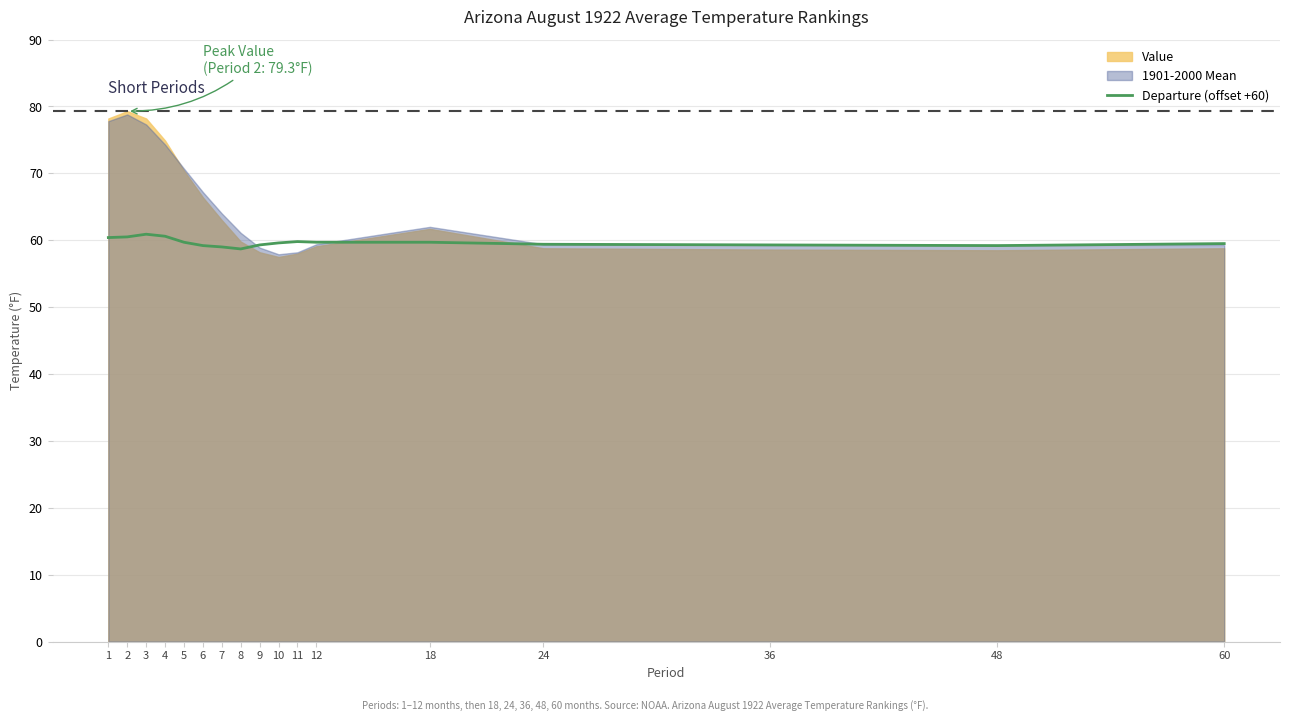

True or false: Departure (offset +60) has a value of 59.3 at 36.

True